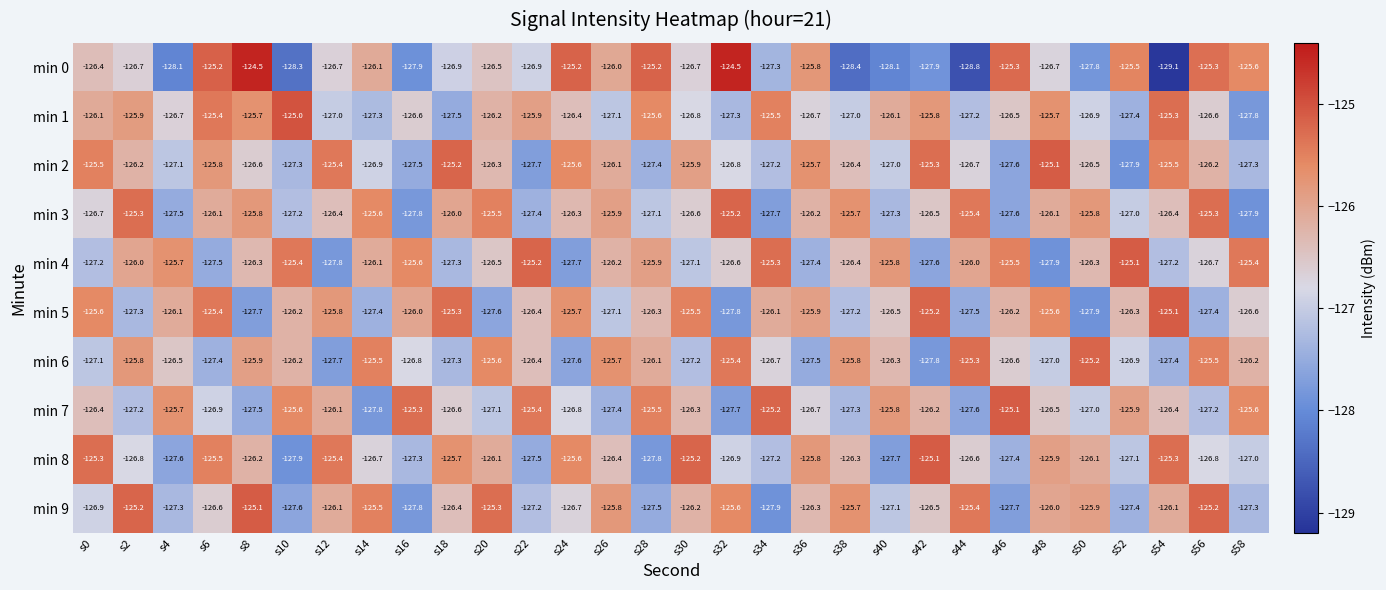

True or false: min 5 has a value of -54.2 at s34.

False